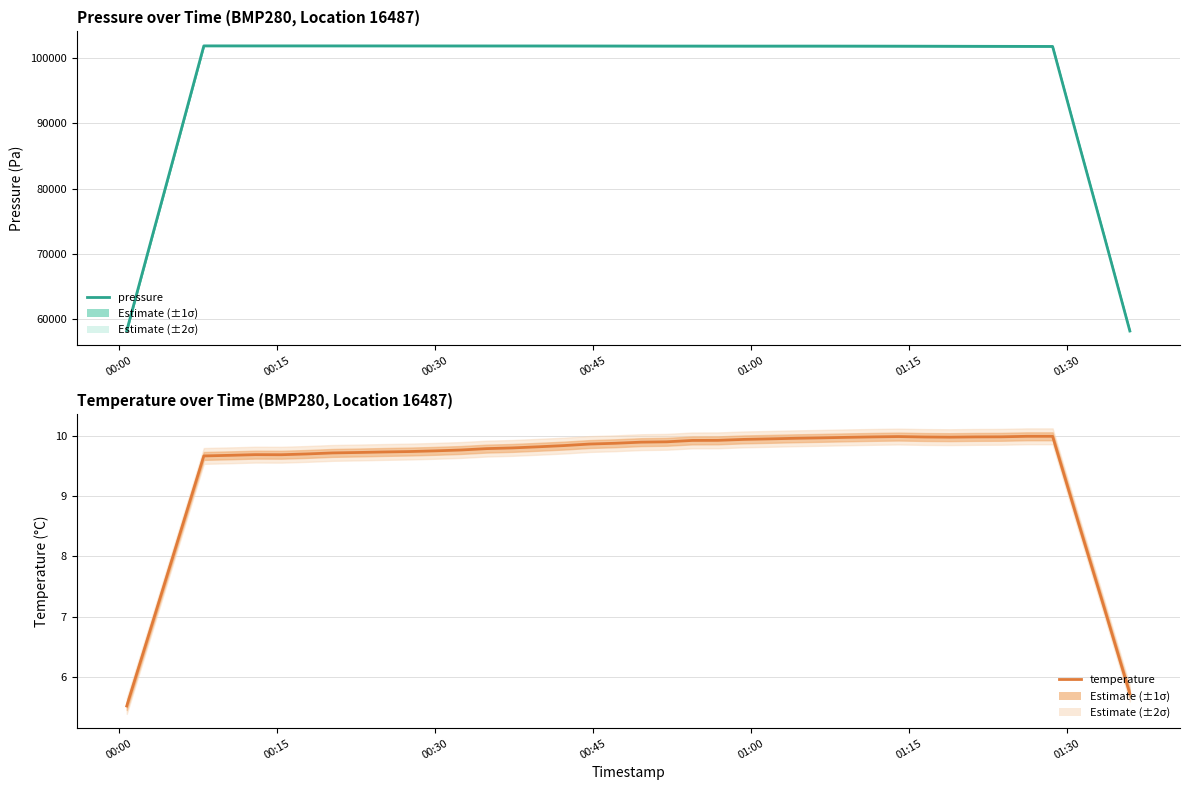

Which category has the lowest value across all series?

00:00